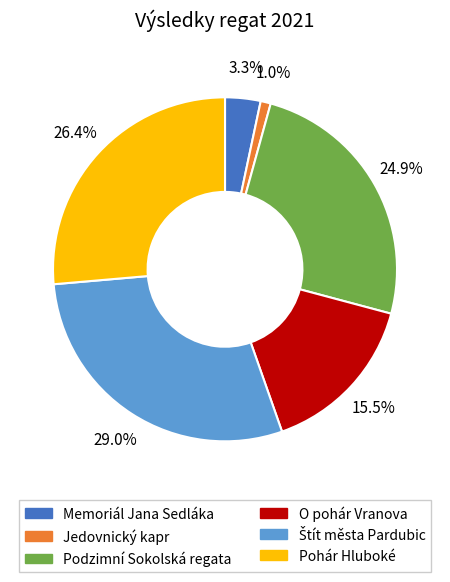

What is the ratio of the value at Podzimní Sokolská regata to the value at Memoriál Jana Sedláka?

7.5